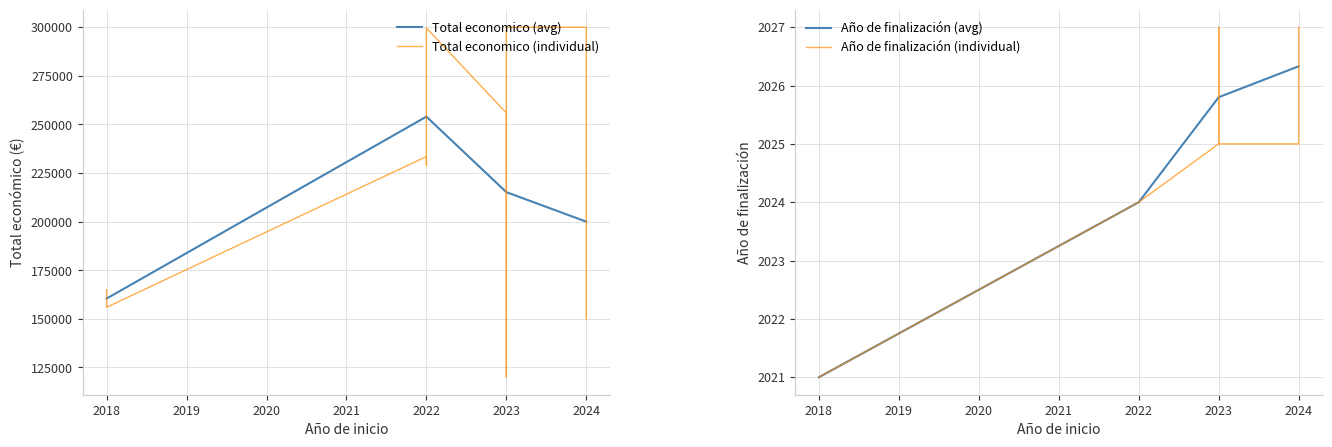

Reading left to right, transcribe all the data shown in this chart.

Total economico: 164925	155978	233500	228922	299601	255921	150000	120000	250000	299986	299997	150000	150000
Año de finalización: 2021	2021	2024	2024	2024	2025	2027	2026	2026	2025	2025	2027	2027